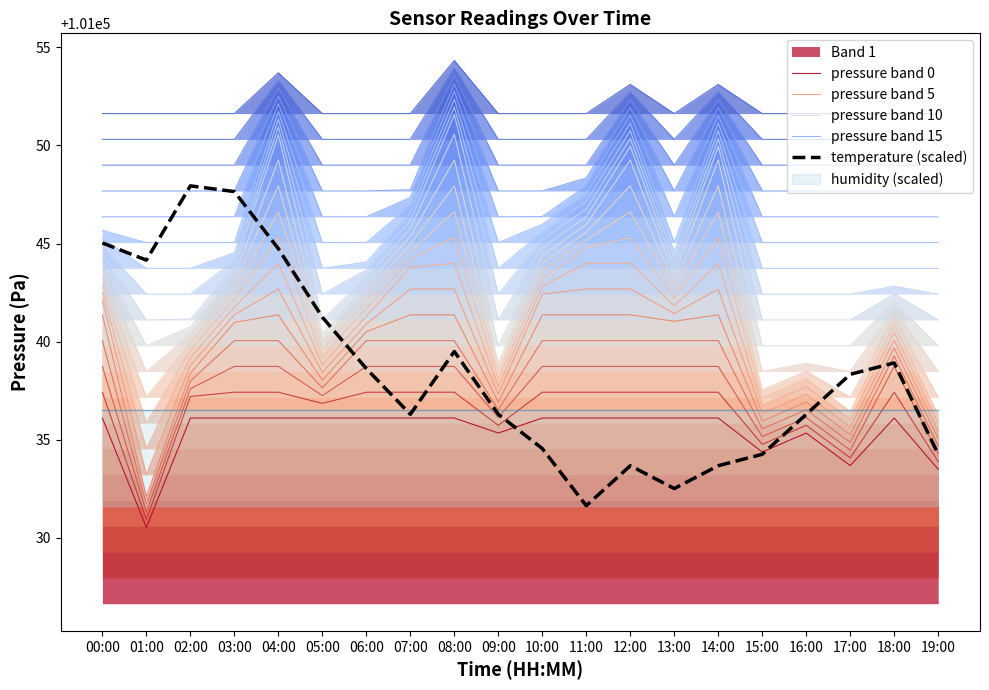

How many lines are shown in the chart?

5